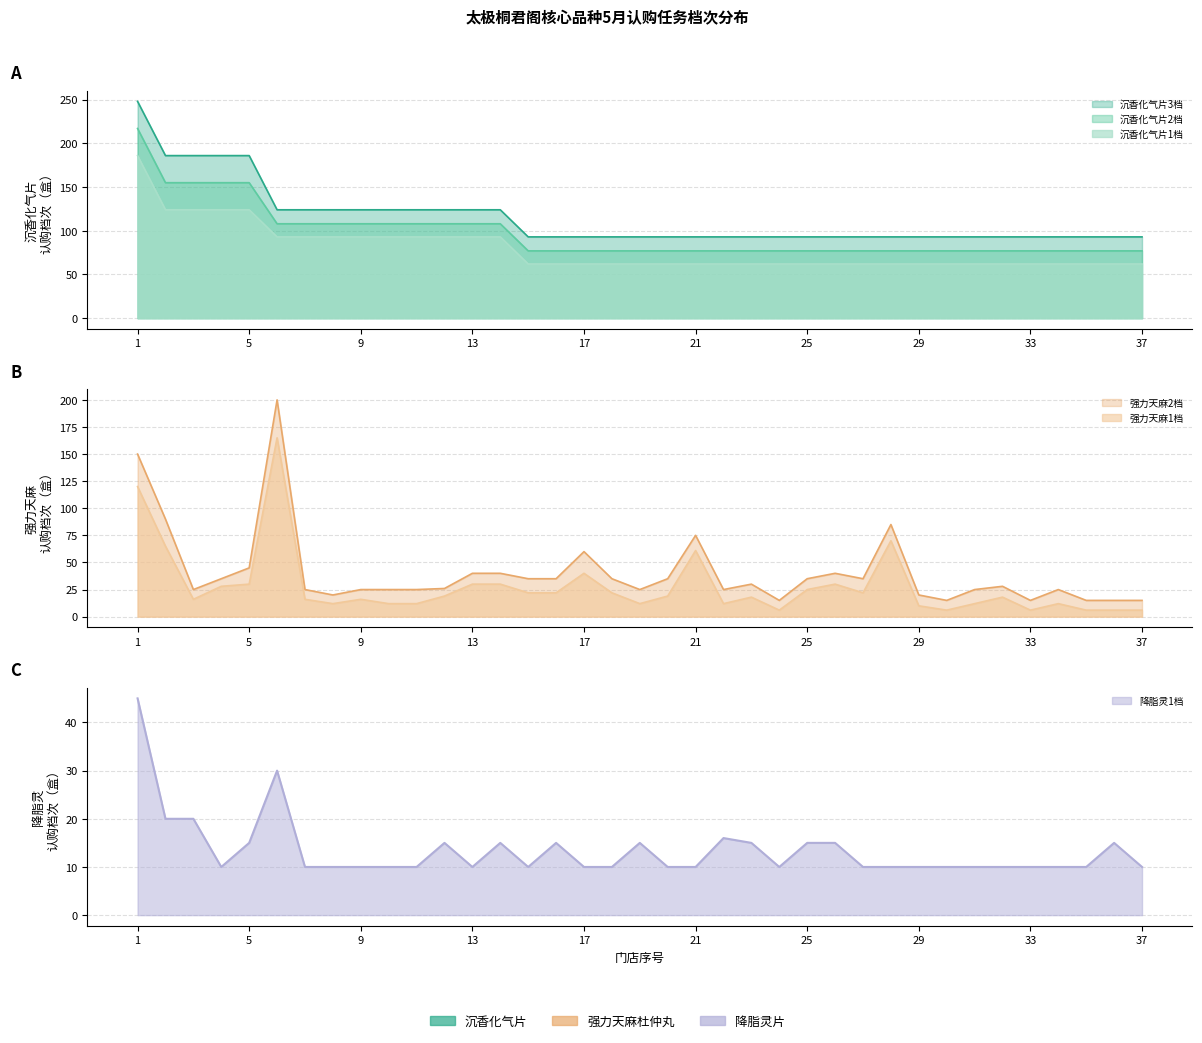

How many distinct data groups are displayed?

6